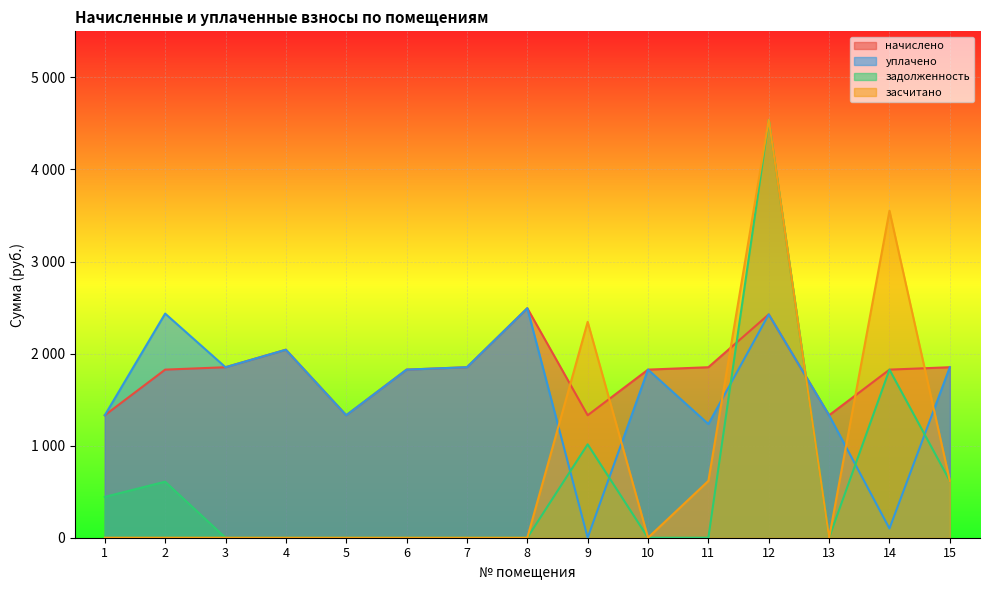

At which category is the sum across all series the highest?

12